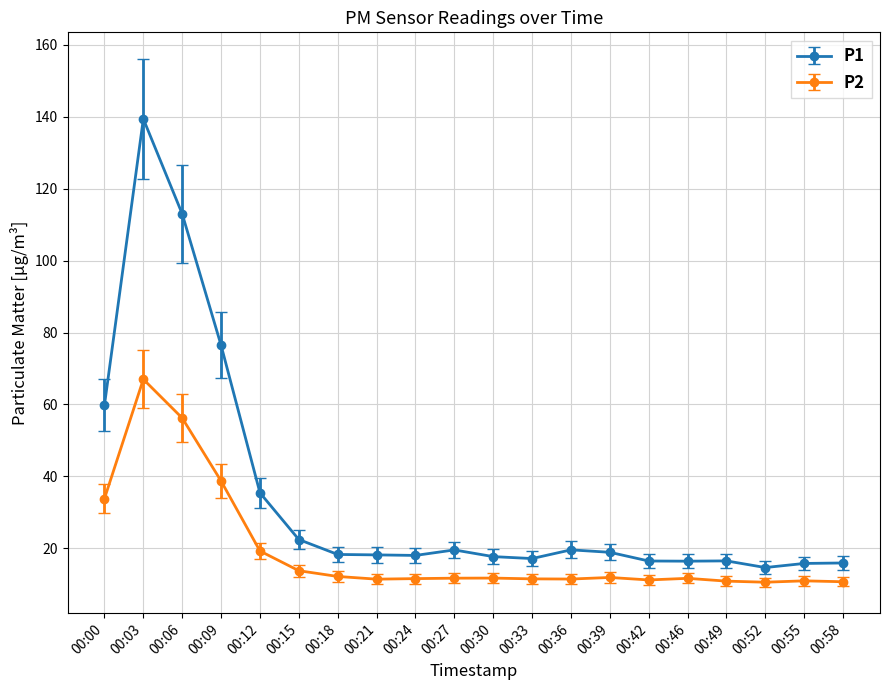

True or false: P2 has a value of 56.0 at 00:00.

False